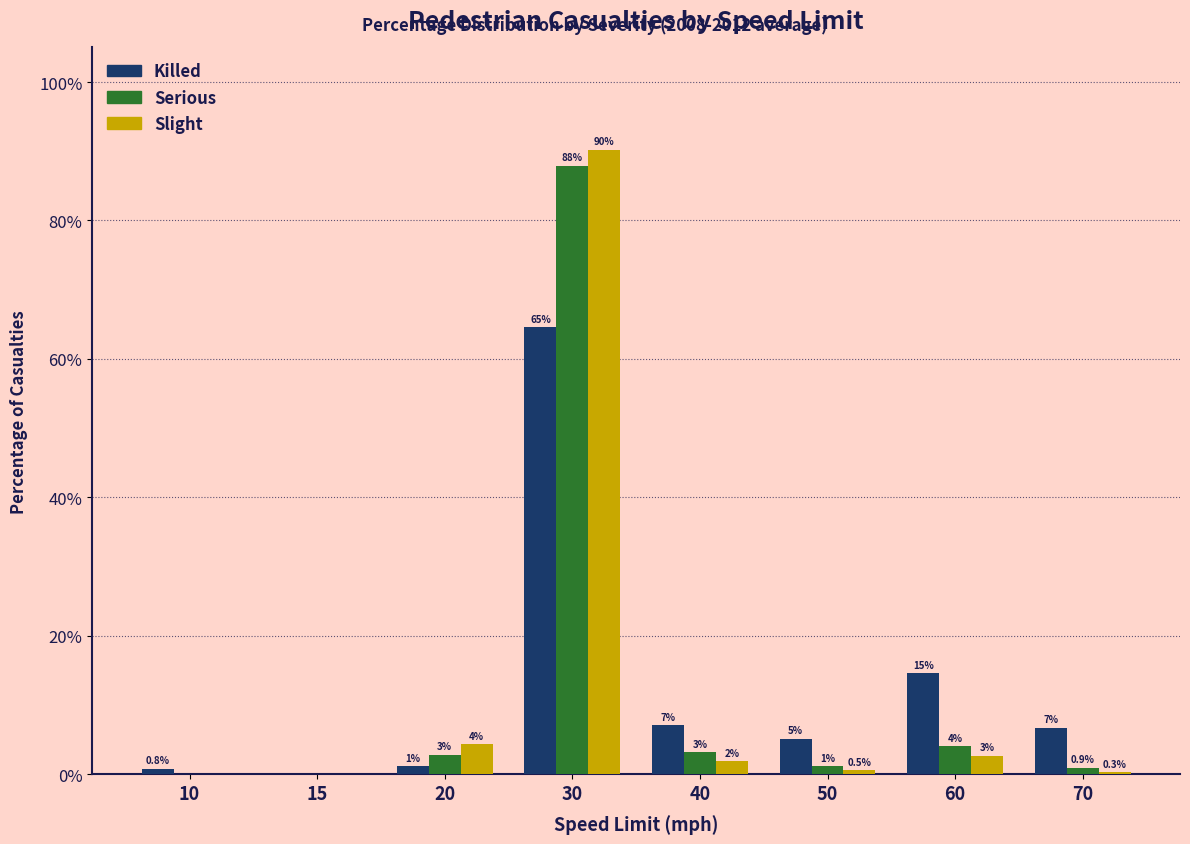

Are the bars grouped side by side (vs. stacked)?

Yes